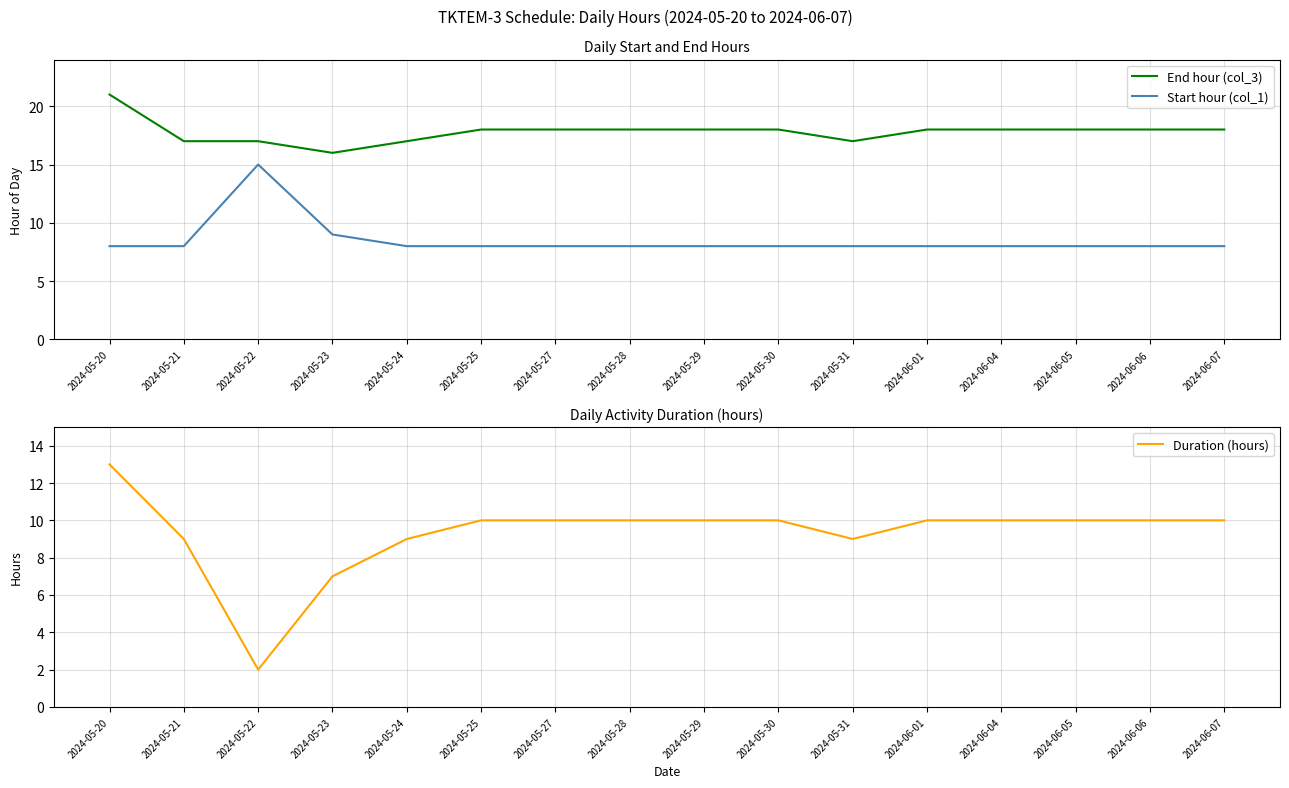

What are all the series names shown in the legend?

End hour (col_3), Start hour (col_1), Duration (hours)